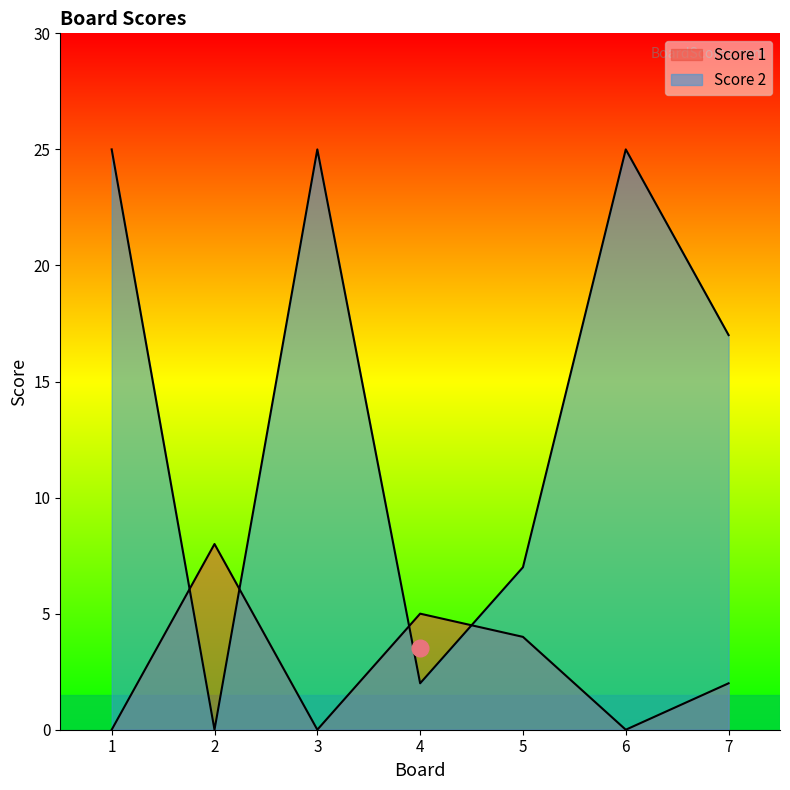

What are all the series names shown in the legend?

Score 1, Score 2